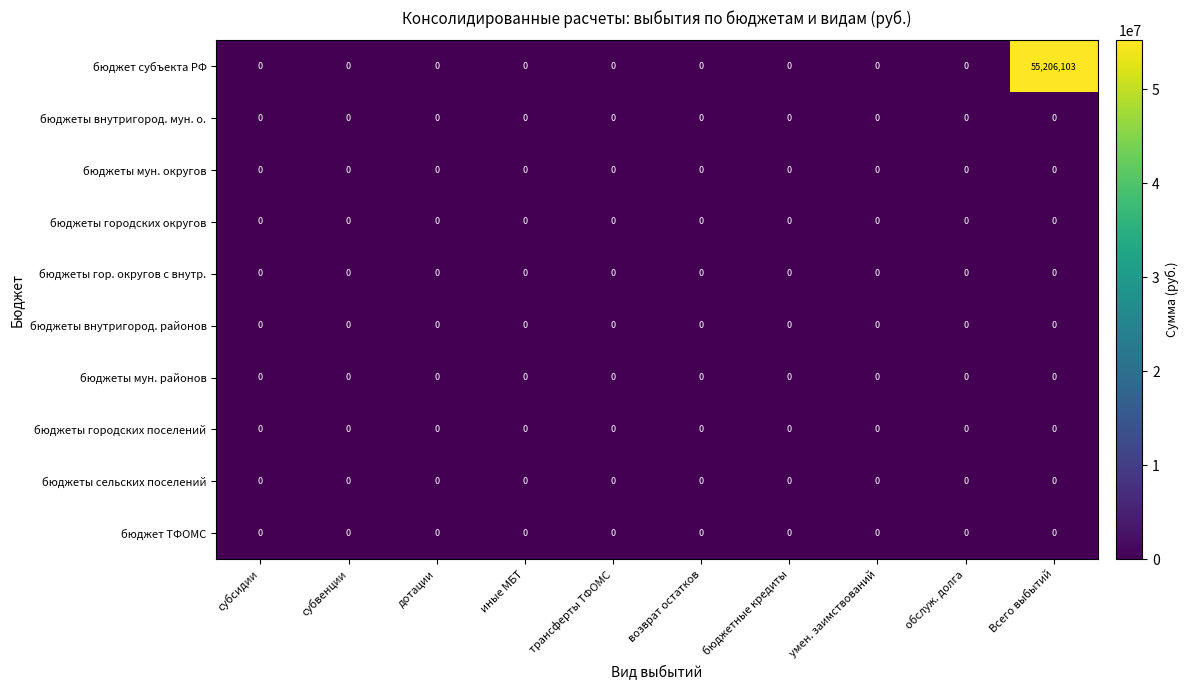

How many data points does each series have?

10